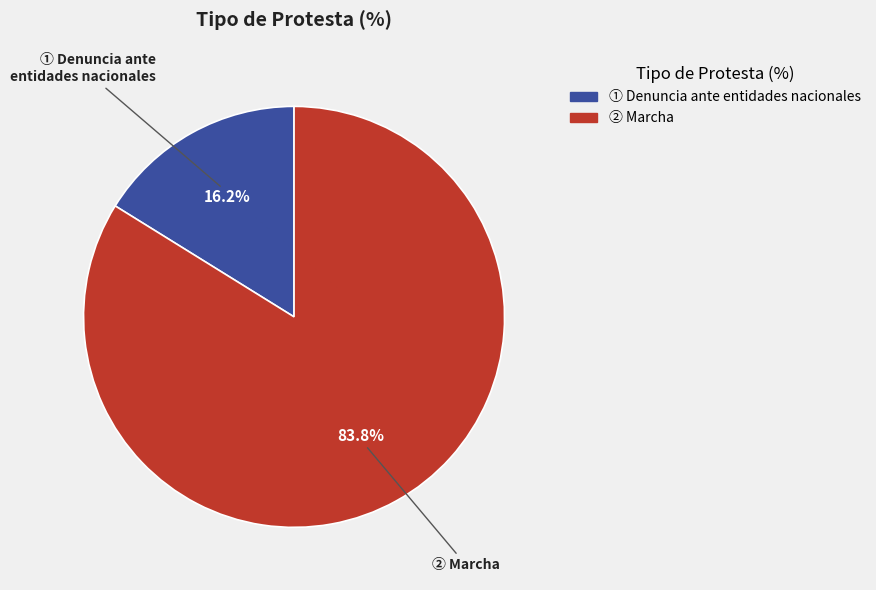

Does any single category account for the majority?

Yes